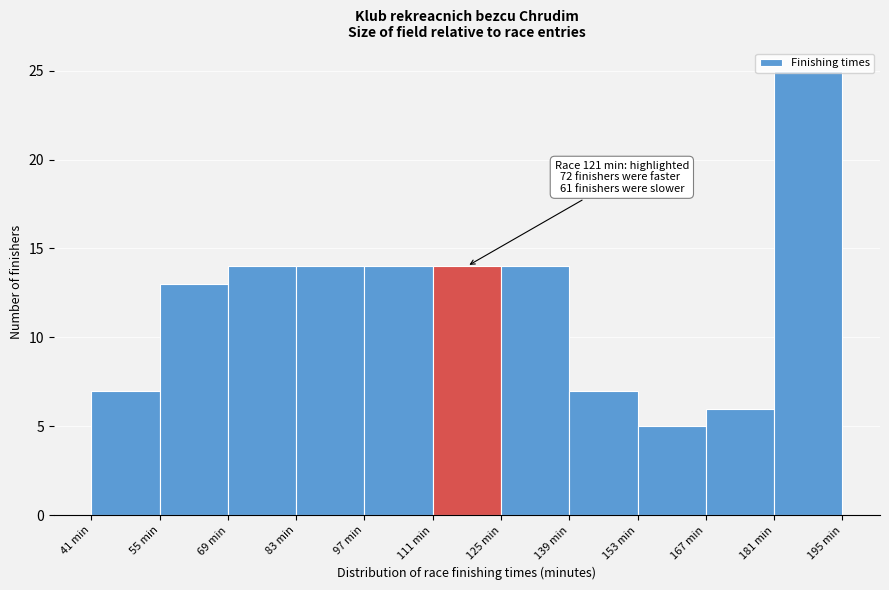

Which range on the x-axis has the tallest bar?

181 to 195